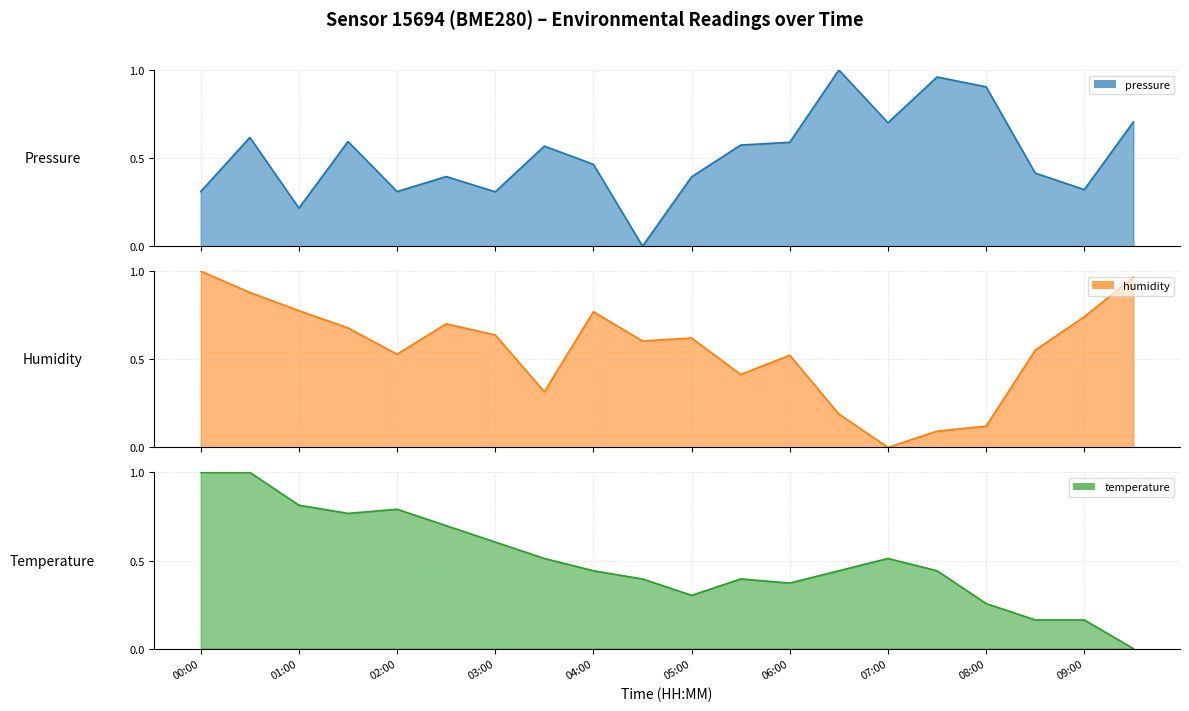

Between which two adjacent categories do humidity and pressure first intersect?

03:00 and 03:30